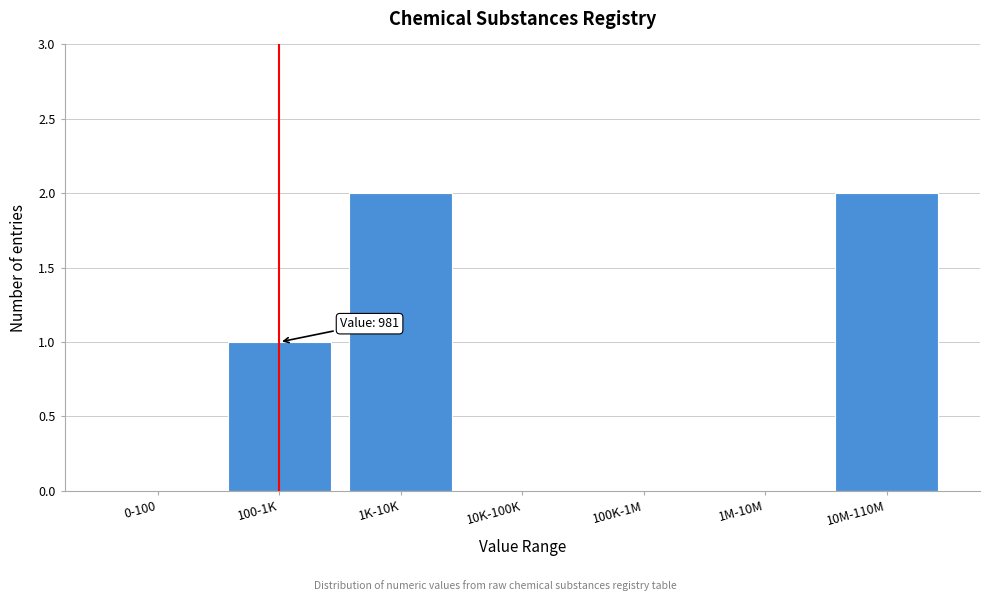

Reading left to right, list all the values displayed in this chart.

0-100=0	100-1K=1	1K-10K=2	10K-100K=0	100K-1M=0	1M-10M=0	10M-110M=2